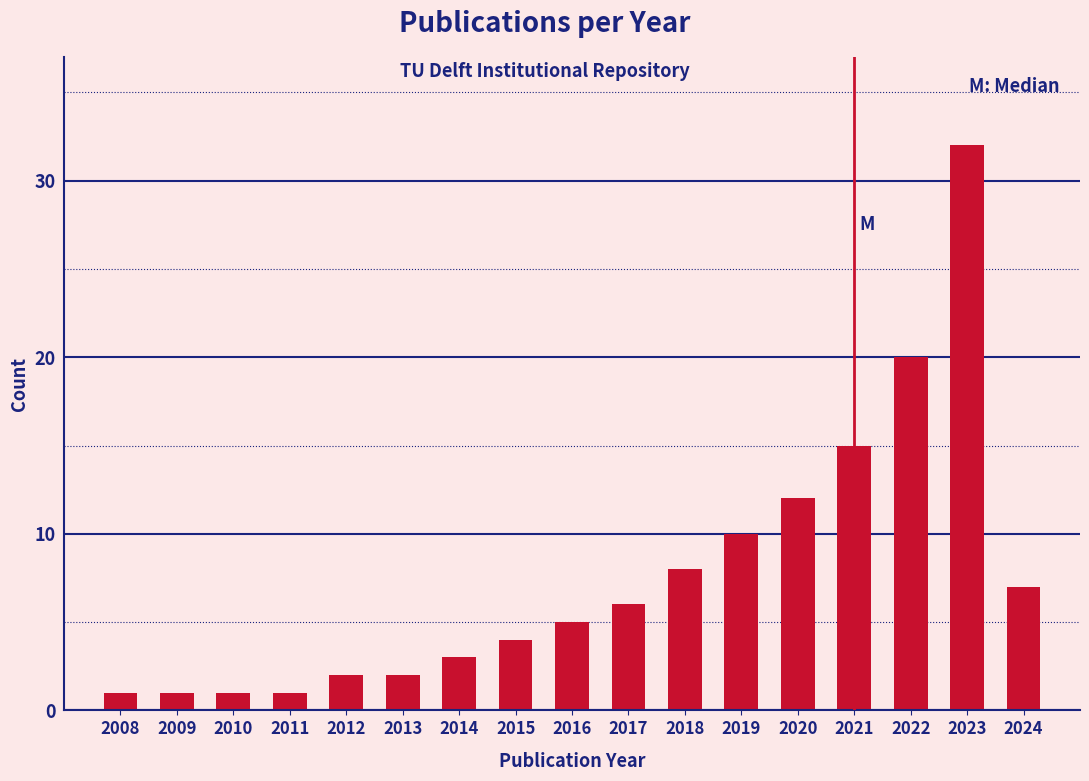

Reading left to right, extract all data points from this chart.

2008=1	2009=1	2010=1	2011=1	2012=2	2013=2	2014=3	2015=4	2016=5	2017=6	2018=8	2019=10	2020=12	2021=15	2022=20	2023=32	2024=7